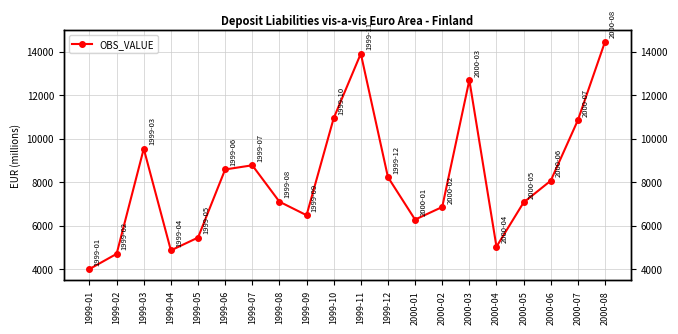

What is the ratio of the value at 1999-04 to the value at 1999-09?

0.8